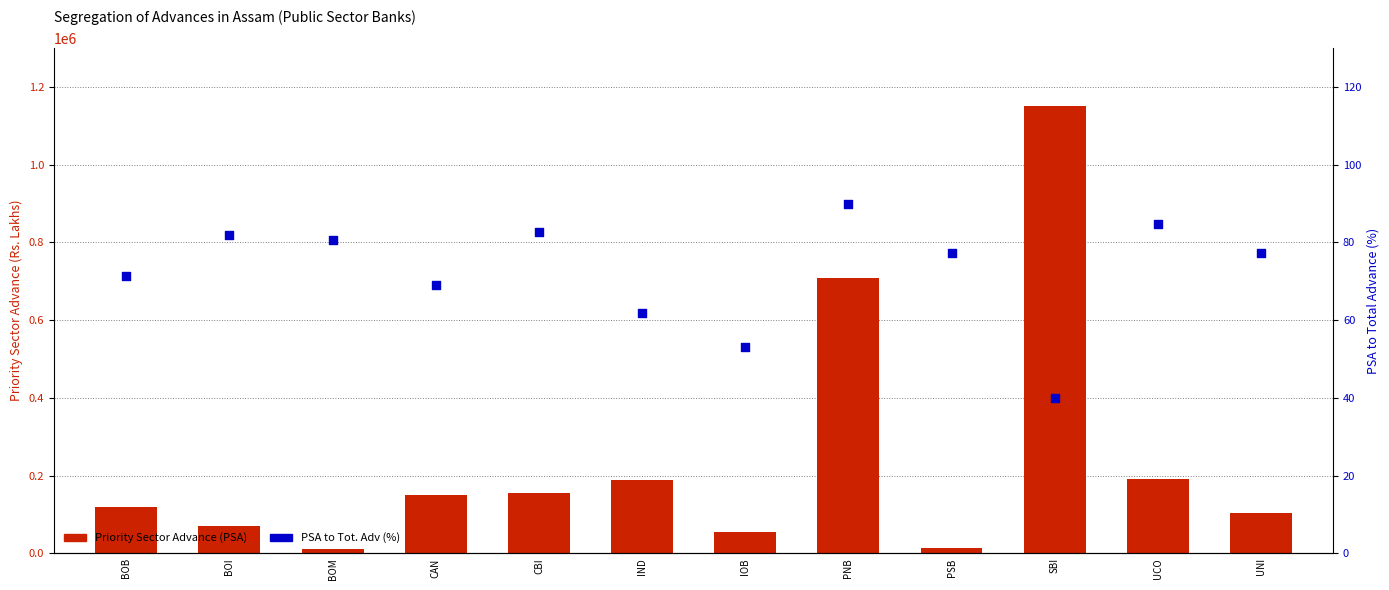

Which series has the largest total across all categories?

Priority Sector Advance (PSA)